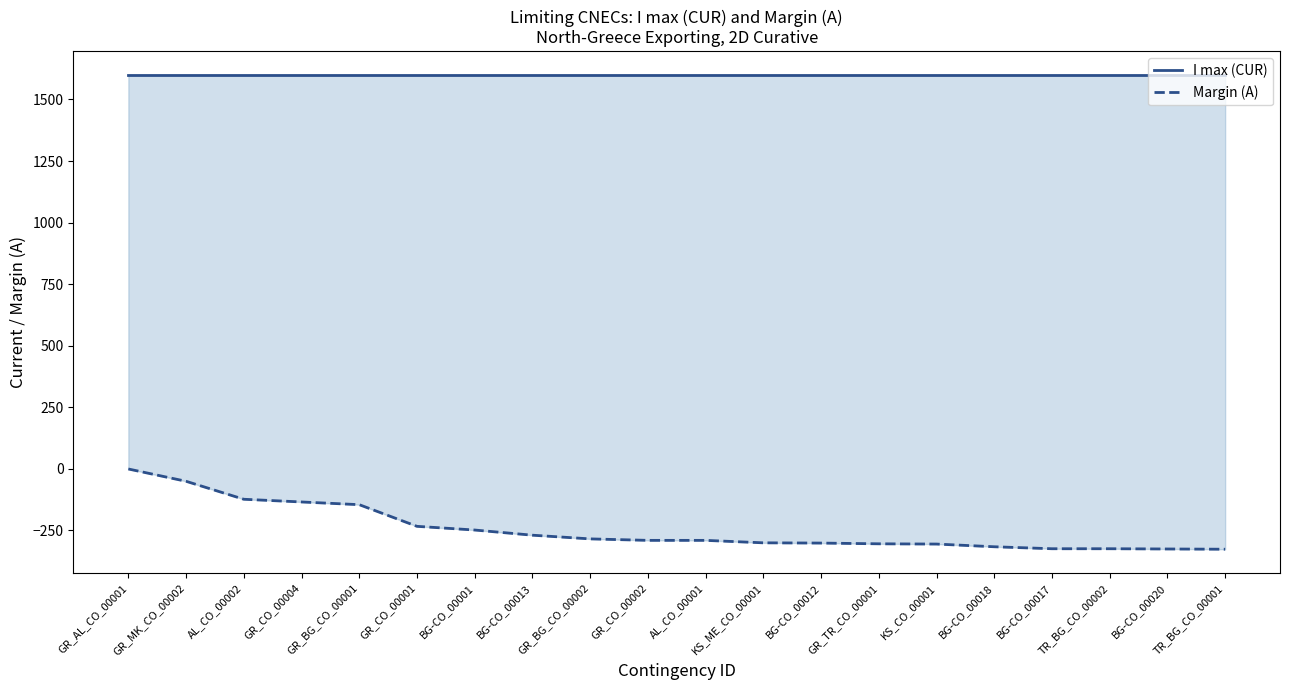

Reading left to right, list all the values displayed in this chart.

I max (CUR): 1600	1600	1600	1600	1600	1600	1600	1600	1600	1600	1600	1600	1600	1600	1600	1600	1600	1600	1600	1600
Margin (A): -1	-51	-124	-135	-146	-234	-249	-270	-285	-291	-291	-301	-302	-305	-306	-317	-325	-325	-326	-327